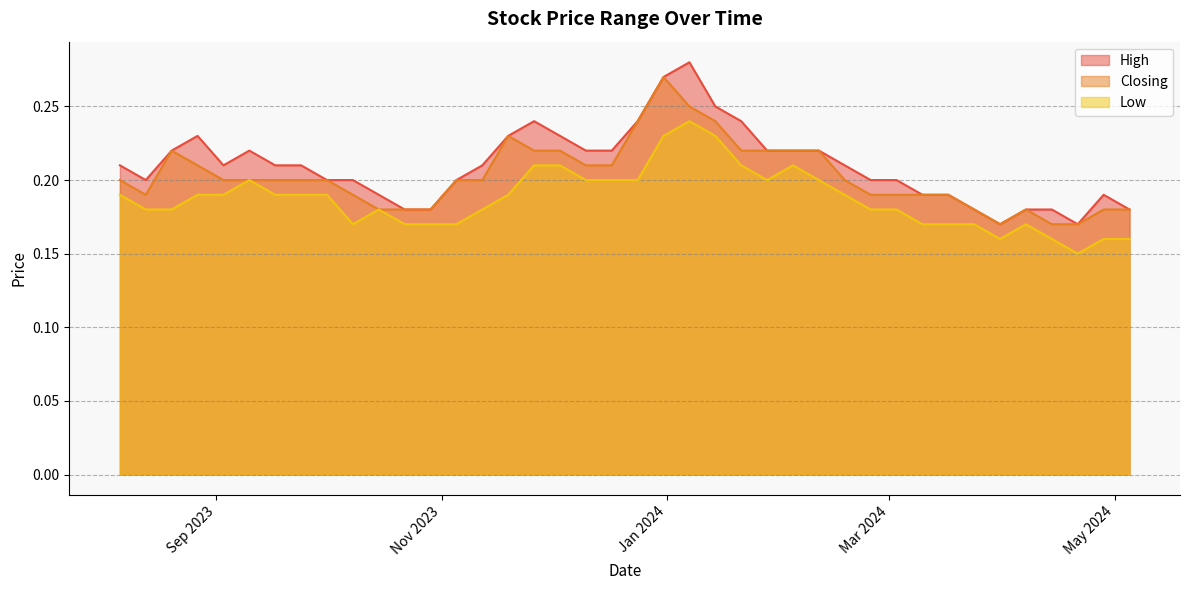

Which series has the widest spread of values?

High